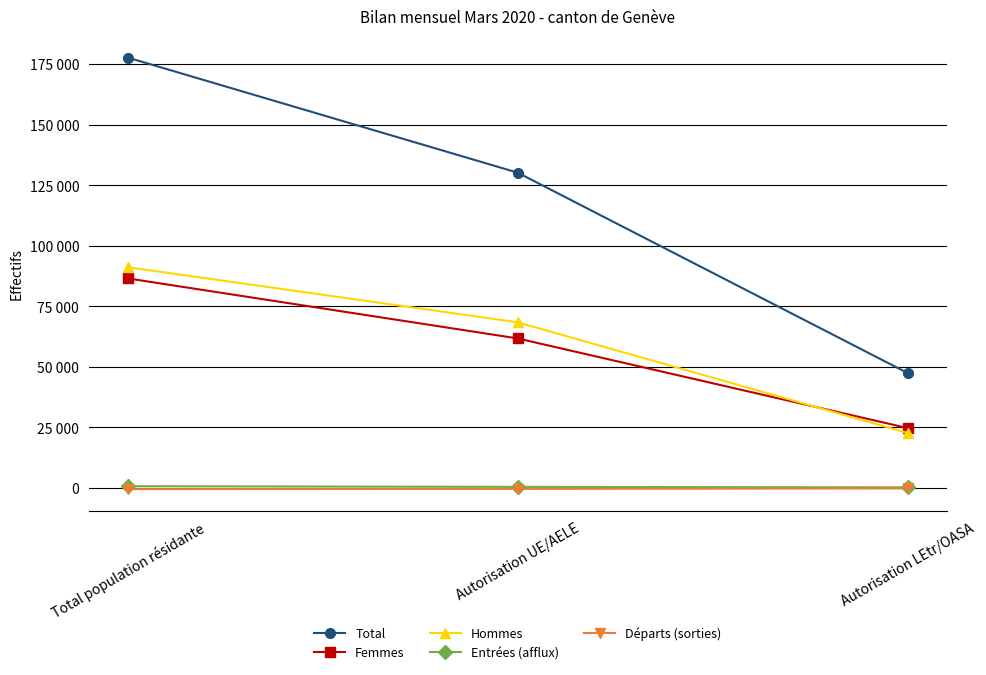

List the series in order of their peak value, lowest first.

Départs (sorties), Entrées (afflux), Femmes, Hommes, Total